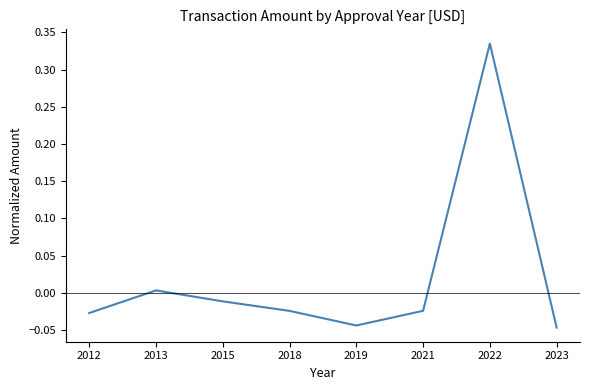

The chart shows a value of -0.0 at 2015. True or false?

True